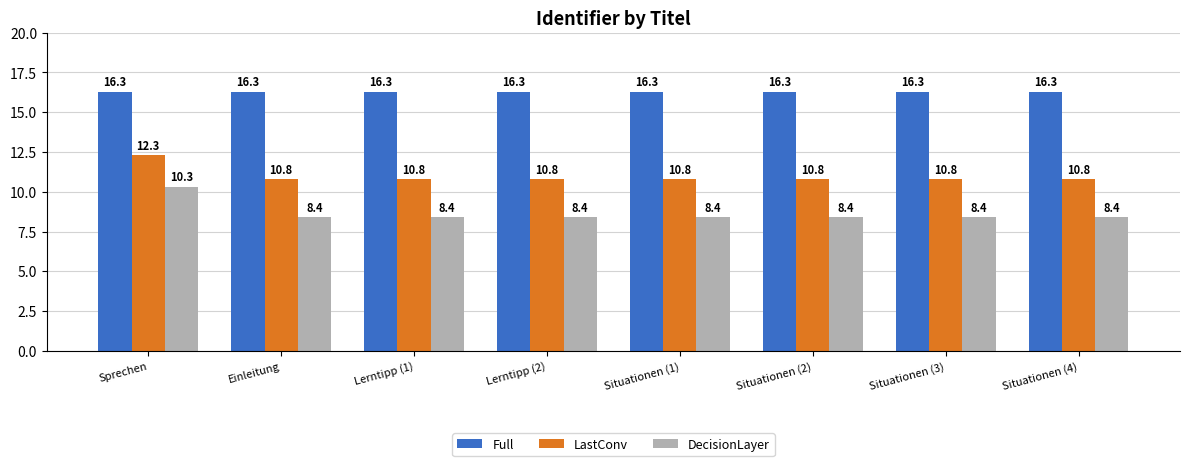

Which series has the largest total across all categories?

Full